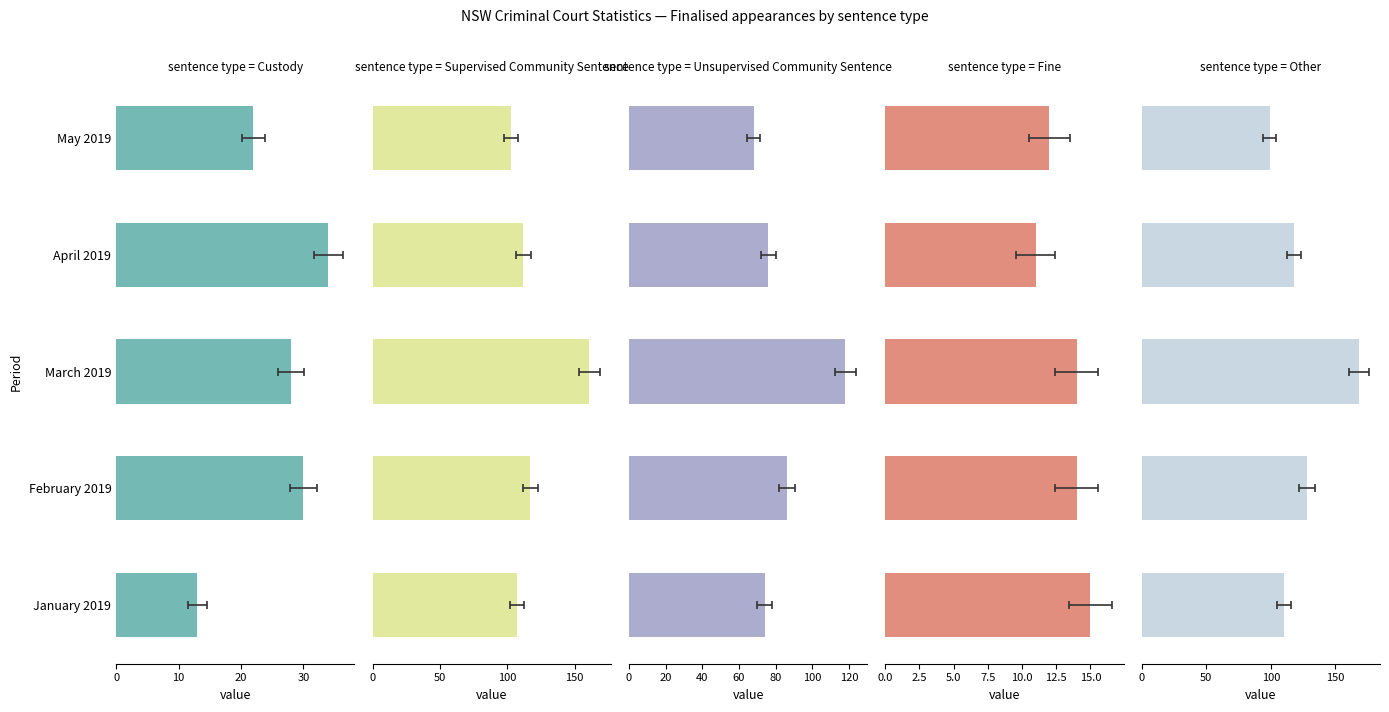

Reading left to right, extract all data points from this chart.

Custody: 13	30	28	34	22
Supervised Community Sentence: 107	117	161	112	103
Unsupervised Community Sentence: 74	86	118	76	68
Fine: 15	14	14	11	12
Other: 110	128	168	118	99